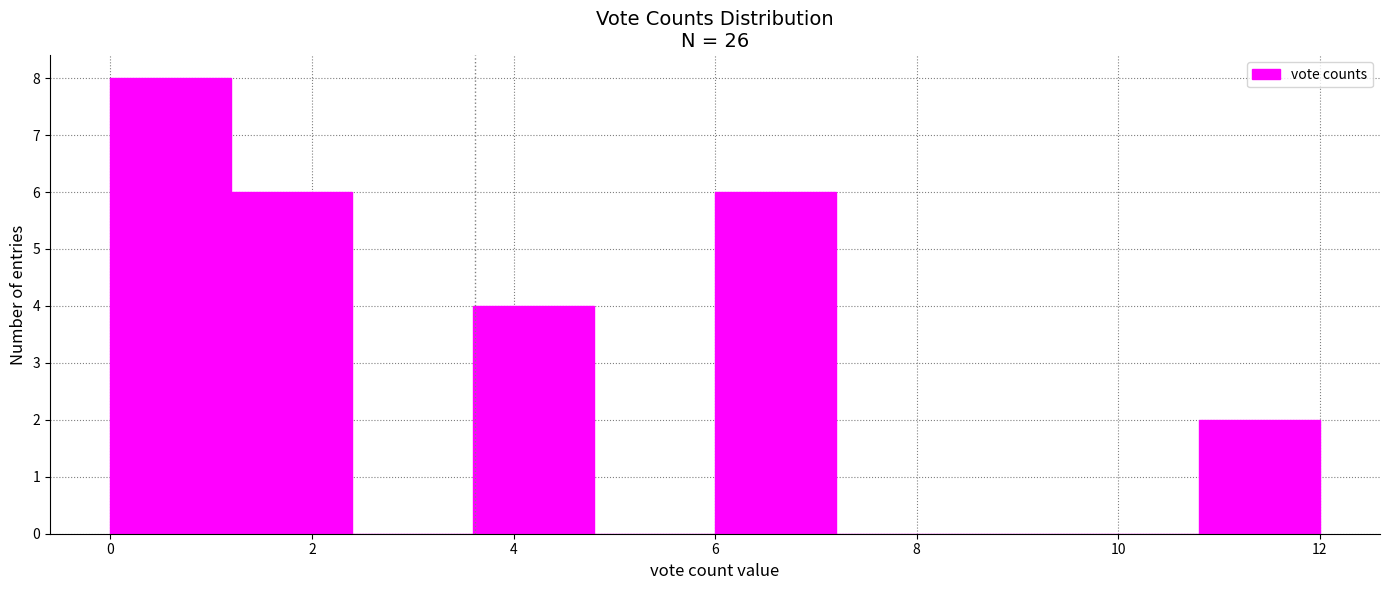

Reading left to right, transcribe this chart: for each bar, give the range it covers on the x-axis and its height. The values are not printed on the chart, so give them approximately, as read against the axis.

0.0 to 1.2: 8
1.2 to 2.4: 6
2.4 to 3.6: 0
3.6 to 4.8: 4
4.8 to 6.0: 0
6.0 to 7.2: 6
7.2 to 8.4: 0
8.4 to 9.6: 0
9.6 to 10.8: 0
10.8 to 12.0: 2